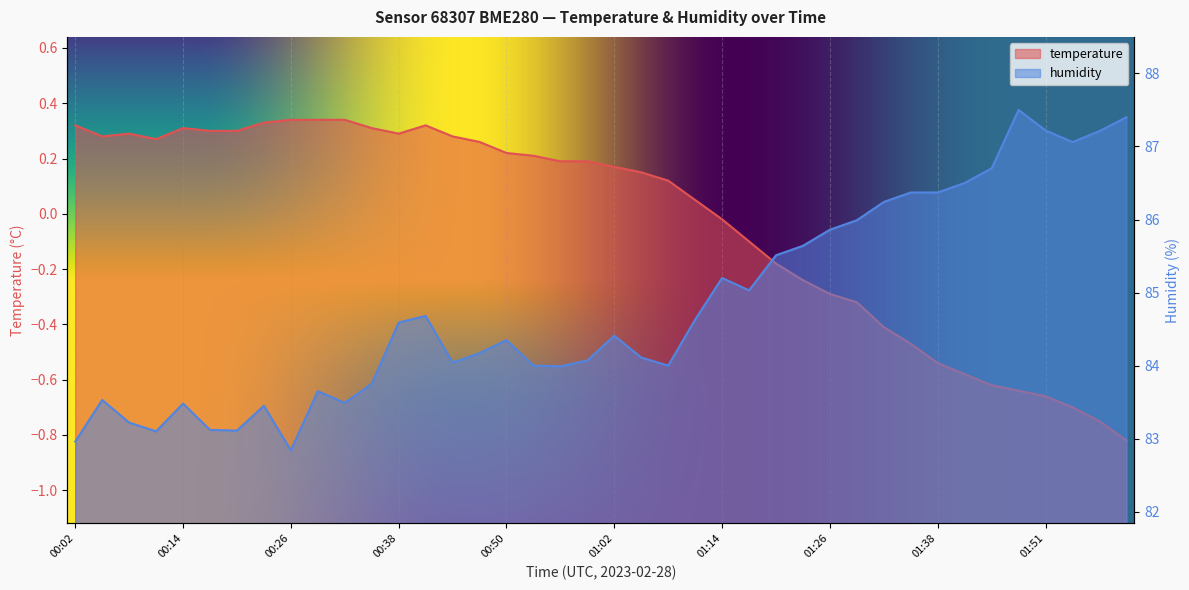

Rank the series by their maximum value, from highest to lowest.

humidity, temperature